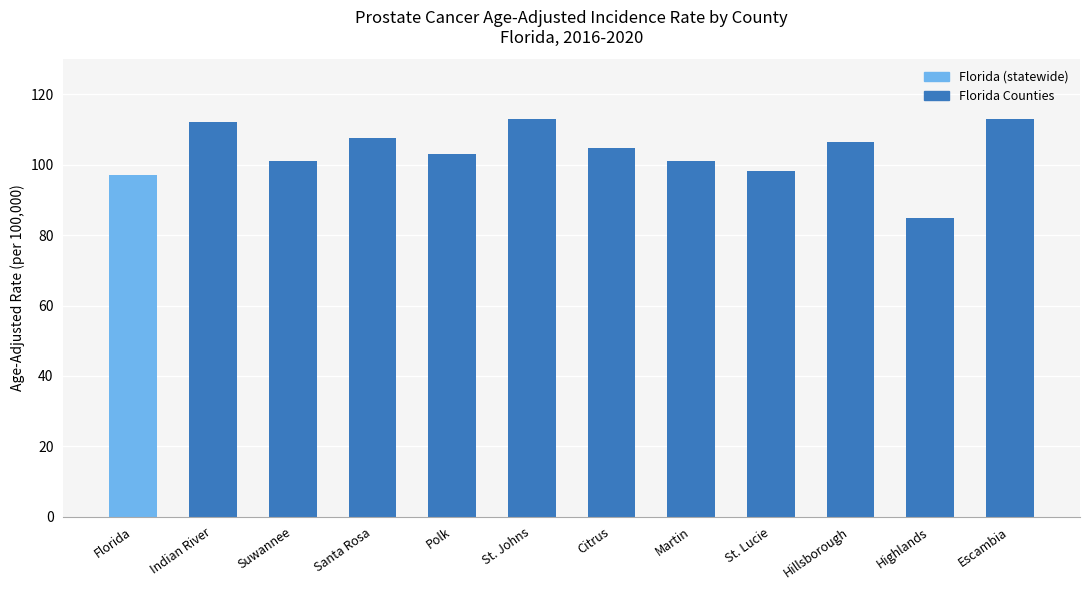

Are the bars horizontal?

No